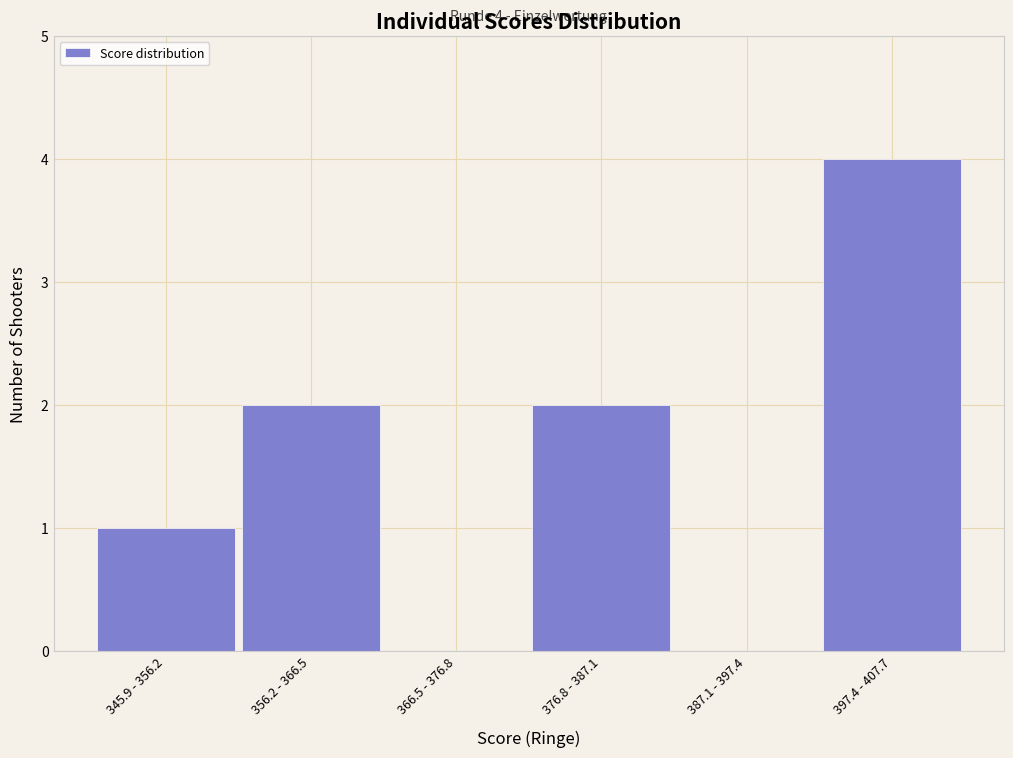

Reading left to right, list all the values displayed in this chart.

345.9 - 356.2=1	356.2 - 366.5=2	366.5 - 376.8=0	376.8 - 387.1=2	387.1 - 397.4=0	397.4 - 407.7=4